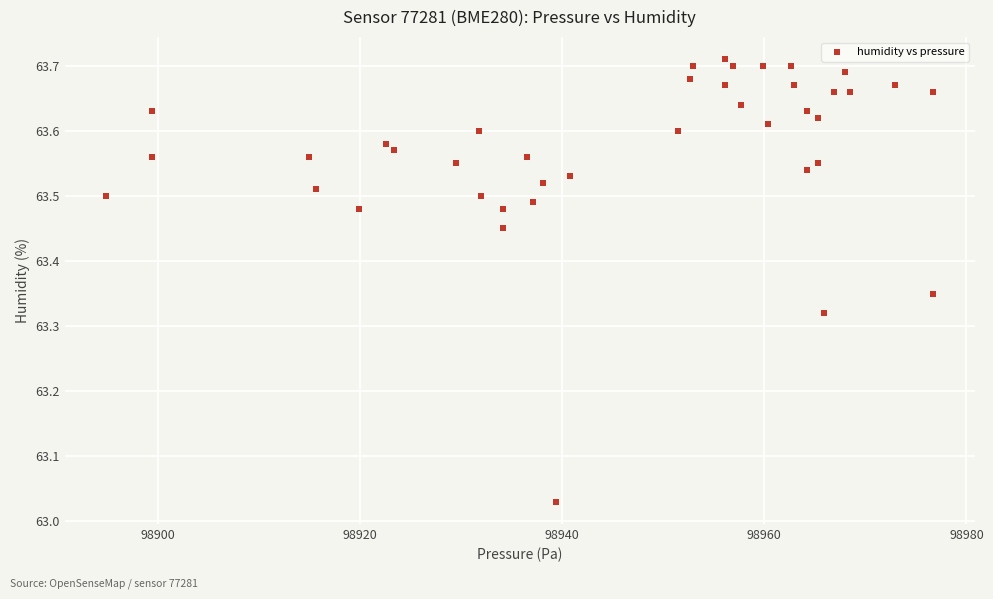

What is the range of Y values (max minus min)?

0.7